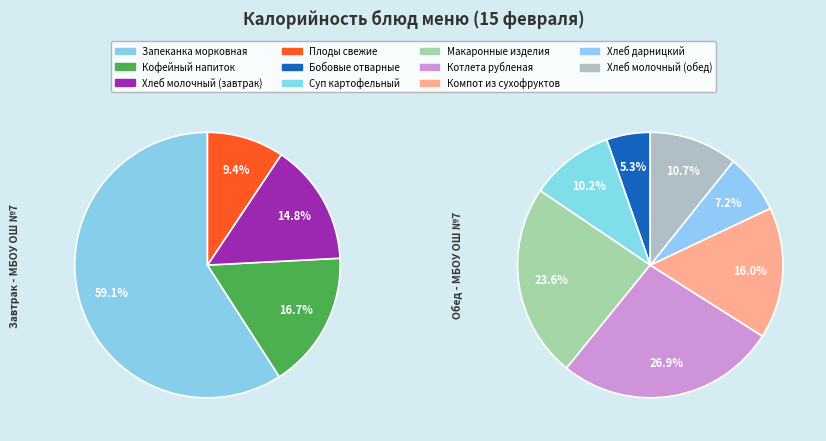

How many slices are in this pie chart?

11